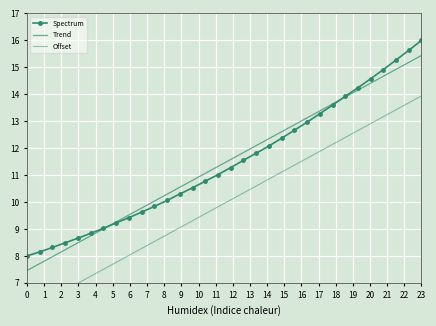

What is the difference between the highest and lowest values at 9?

1.5